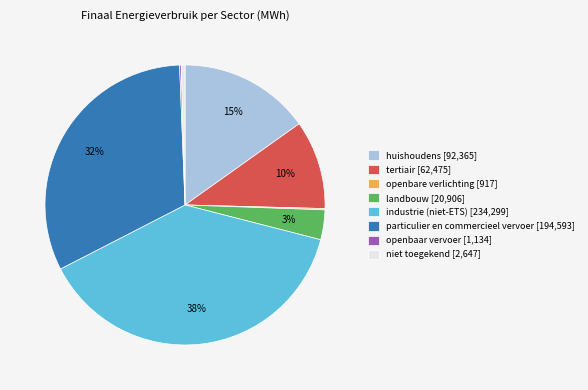

To the nearest percent, what percentage of the pie is tertiair [62,475]?

10%